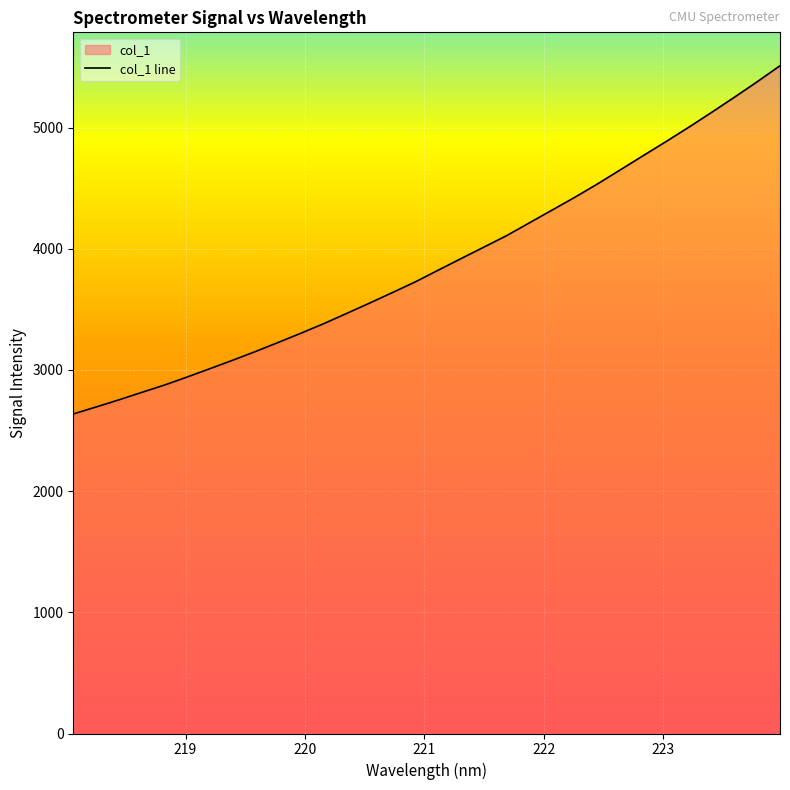

Rank the categories by value from lowest to highest.

218.0596, 218.2508, 218.442, 218.6332, 218.8244, 219.0156, 219.2067, 219.3979, 219.589, 219.7801, 219.9712, 220.1623, 220.3533, 220.5444, 220.7354, 220.9264, 221.1174, 221.3083, 221.4993, 221.6902, 221.8812, 222.0721, 222.263, 222.4538, 222.6447, 222.8355, 223.0264, 223.2172, 223.408, 223.5987, 223.7895, 223.9802